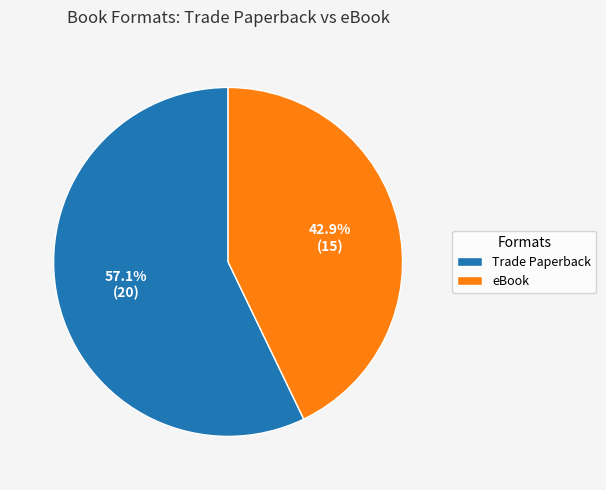

Between eBook and Trade Paperback, which is larger?

Trade Paperback